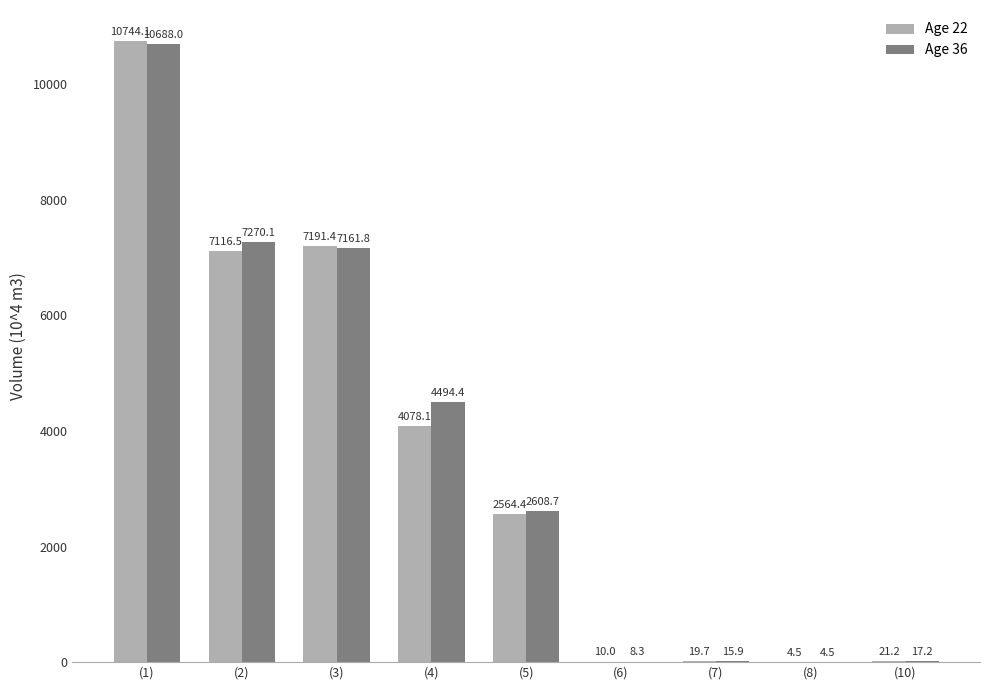

How many groups of bars are there?

9